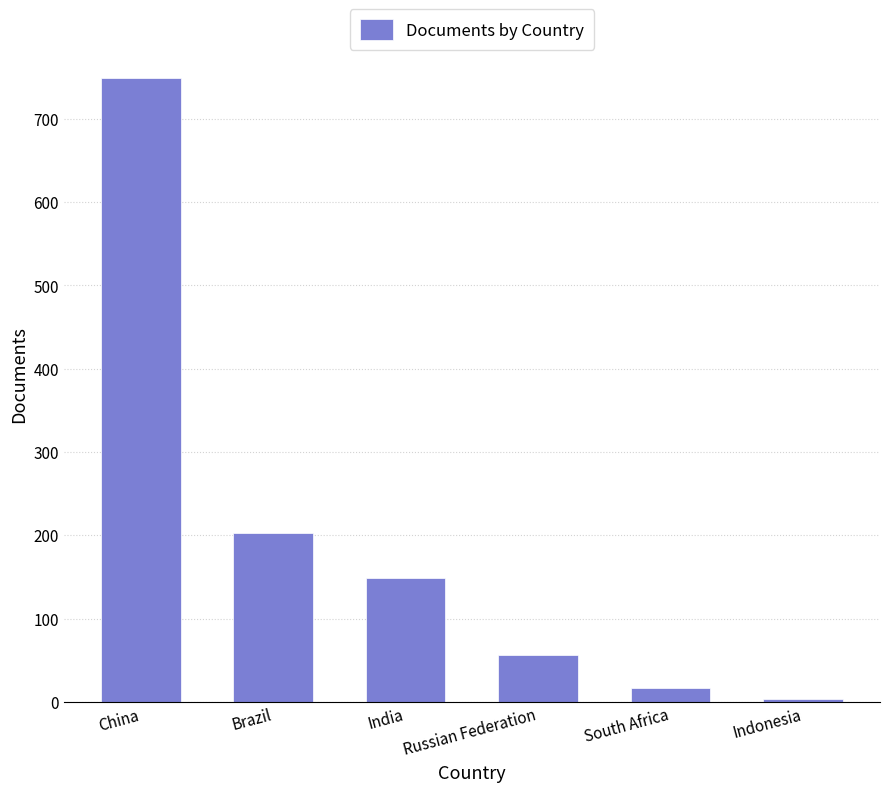

Reading right to left, extract all data points from this chart.

Indonesia=4	South Africa=17	Russian Federation=56	India=149	Brazil=203	China=749